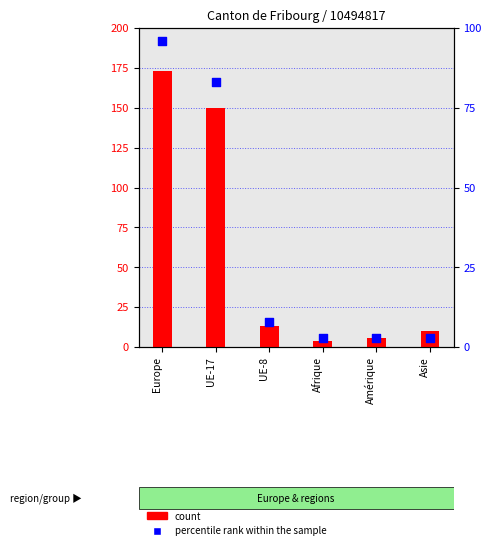

What are all the series names shown in the legend?

count, percentile rank within the sample